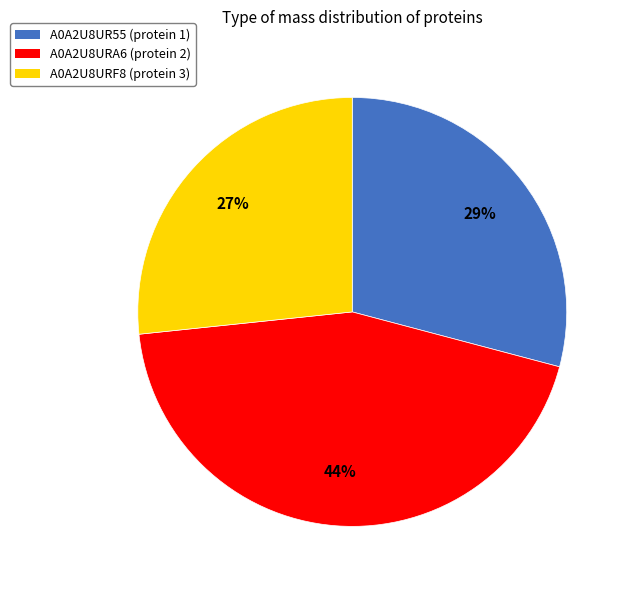

Which category has the biggest portion of the pie?

A0A2U8URA6